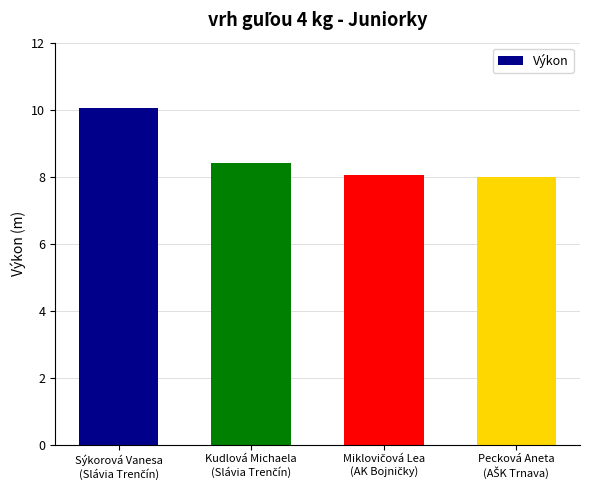

What is the difference between the second highest and minimum values?

0.4